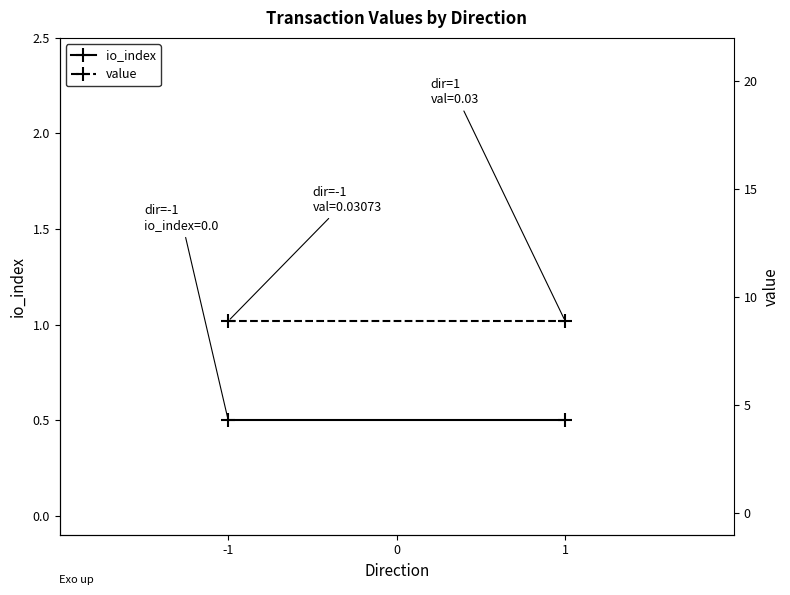

The value of value at -1 is 1.9. True or false?

False